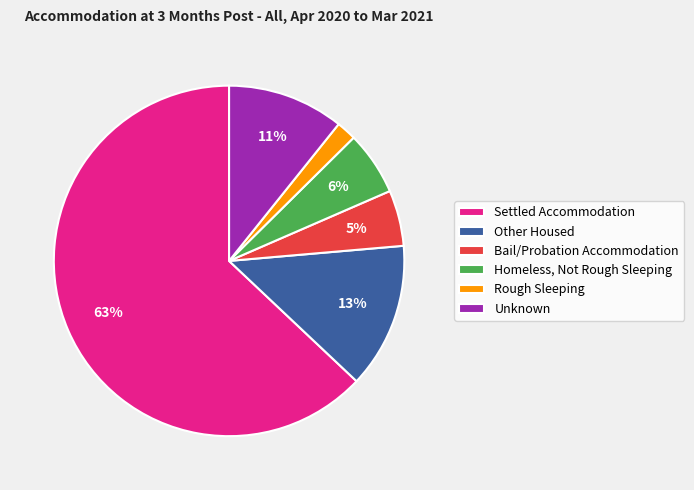

The Homeless, Not Rough Sleeping slice represents 6% of the pie. True or false?

True